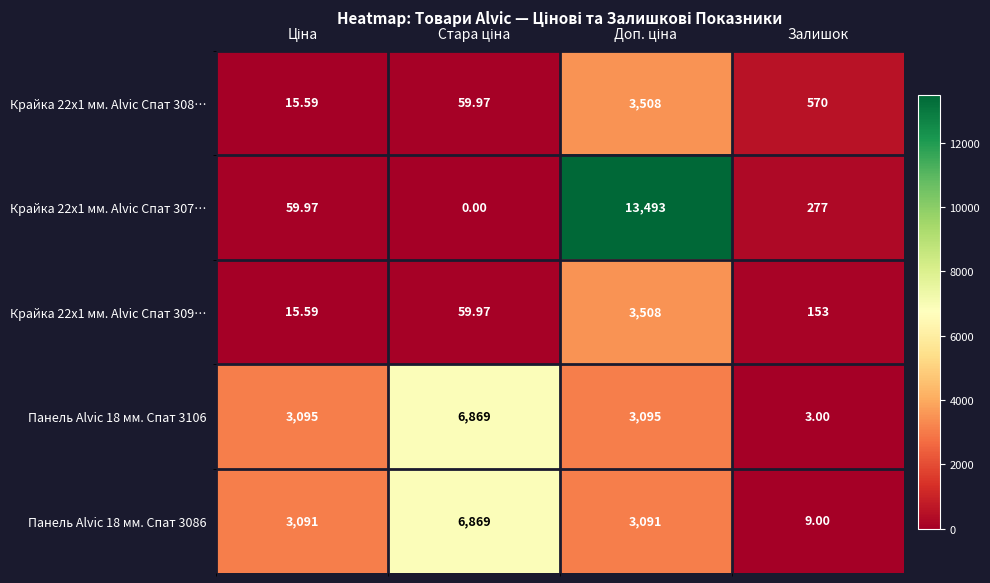

Which series has the widest spread of values?

Крайка 22x1 мм. Alvic Спат 307…